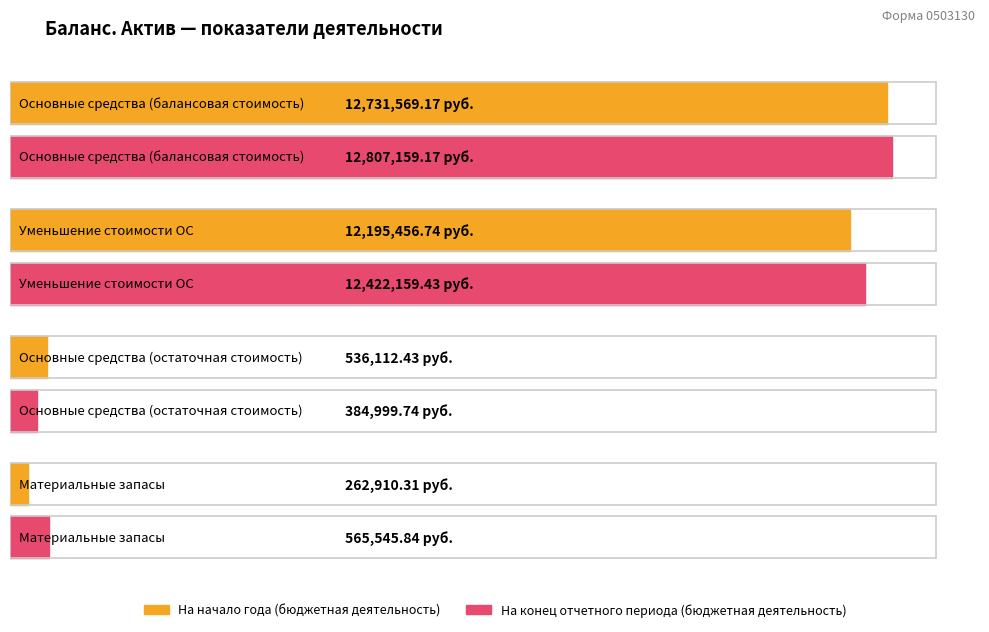

Reading left to right, what are all the values shown in this chart?

На начало года (бюджетная деятельность): 12731569.2	12195456.7	536112.4	262910.3
На конец отчетного периода (бюджетная деятельность): 12807159.2	12422159.4	384999.7	565545.8